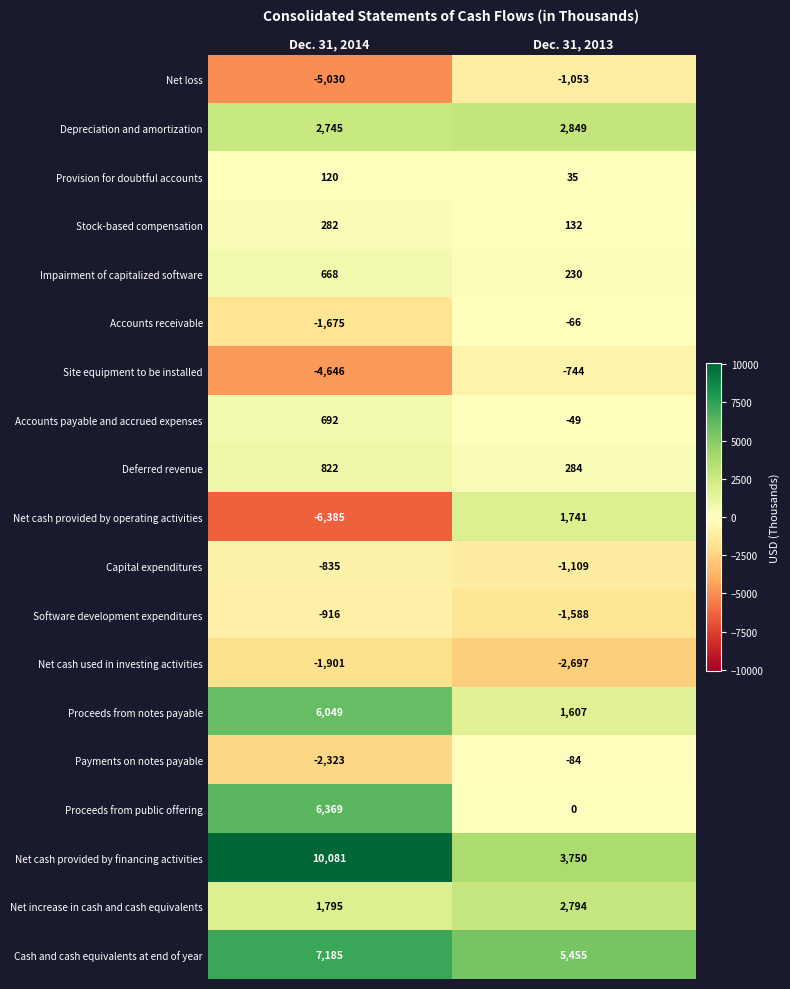

The value of Net cash used in investing activities at Dec. 31, 2013 is -2697. True or false?

True